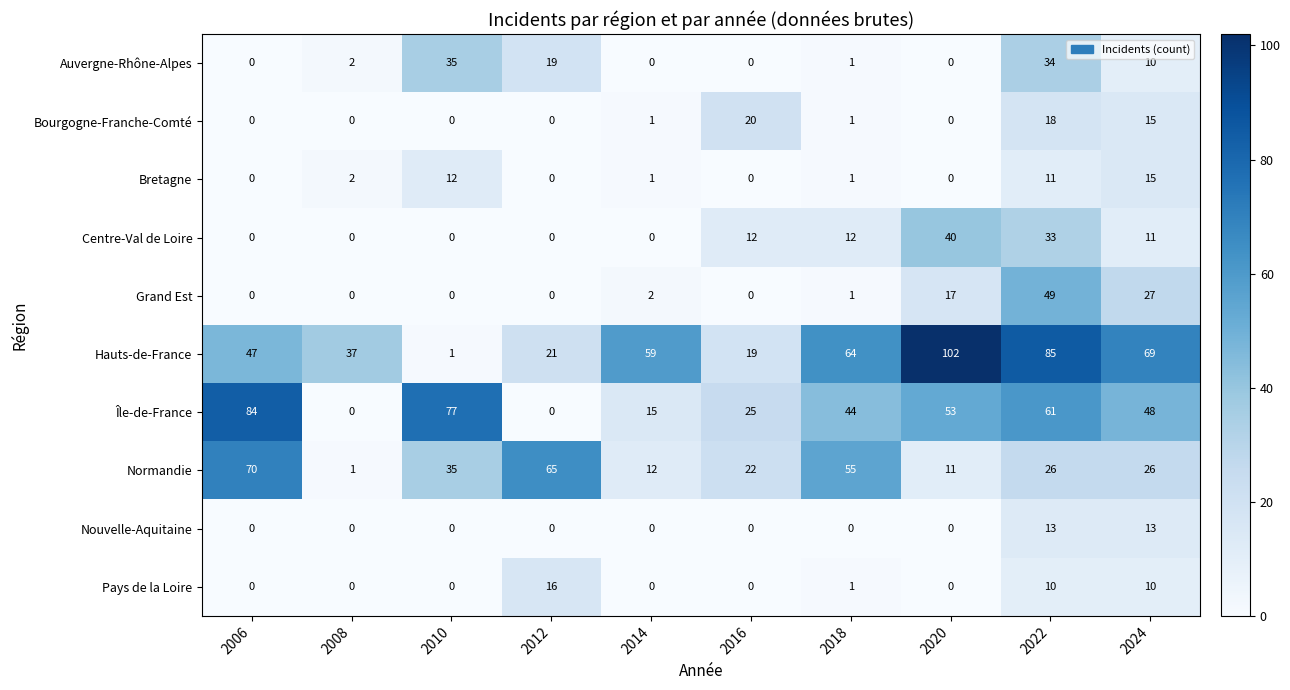

At which label does Hauts-de-France reach its peak?

2020